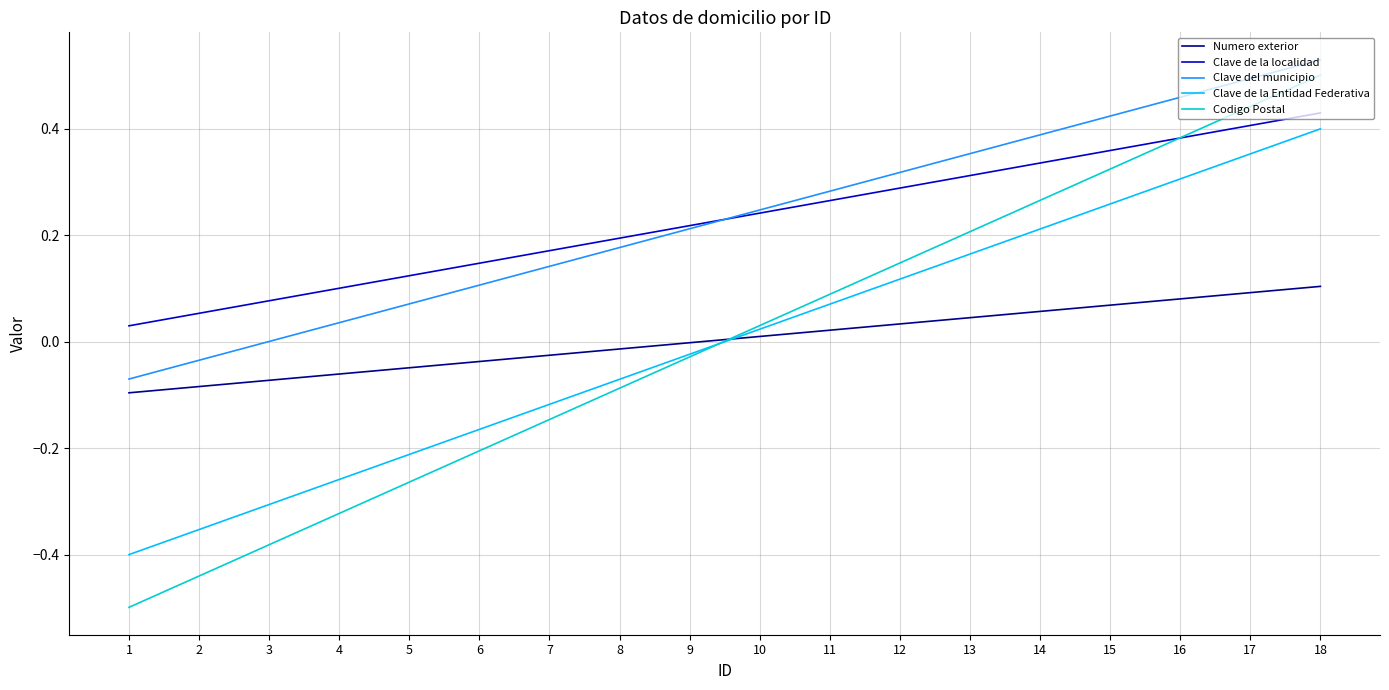

At how many categories does at least one series exceed 0?

18